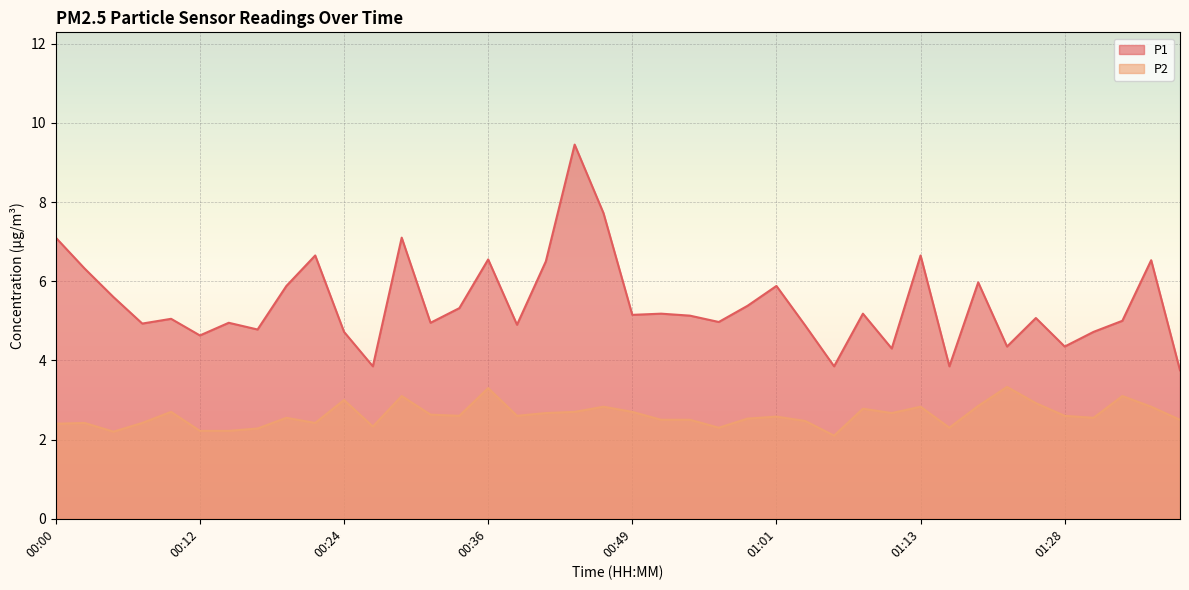

What is the average value of the P2 series?

2.6